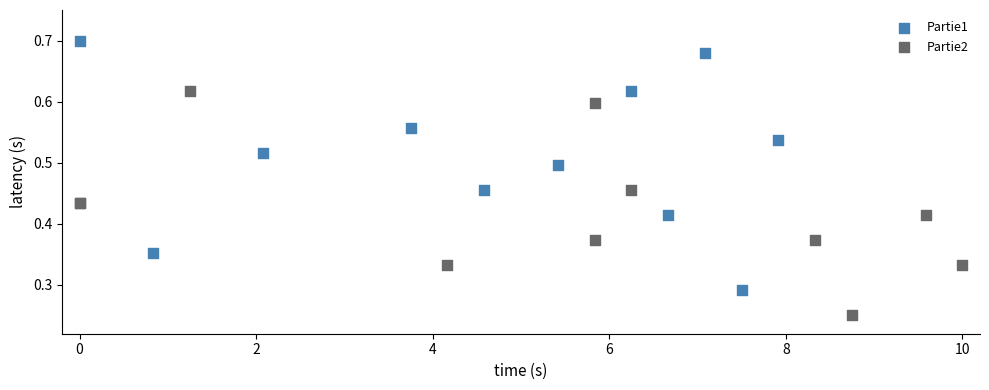

Which series has the widest spread of Y values?

Partie1